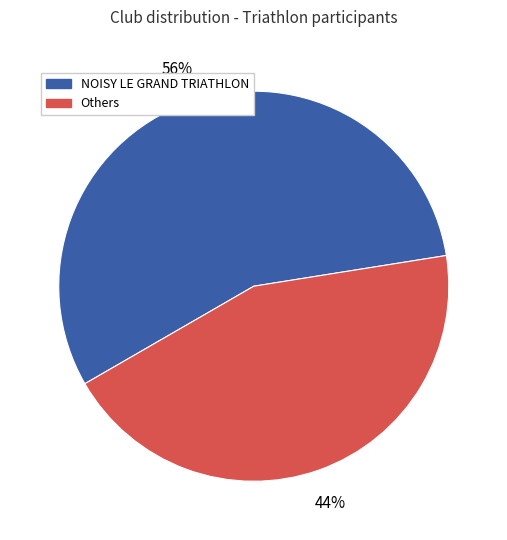

To the nearest percent, what is the difference between the largest and smallest slice percentages?

12%